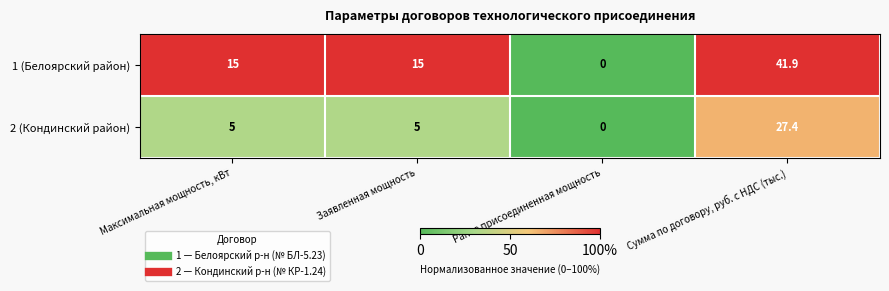

List the series in order of their overall mean, highest first.

1 (Белоярский район), 2 (Кондинский район)